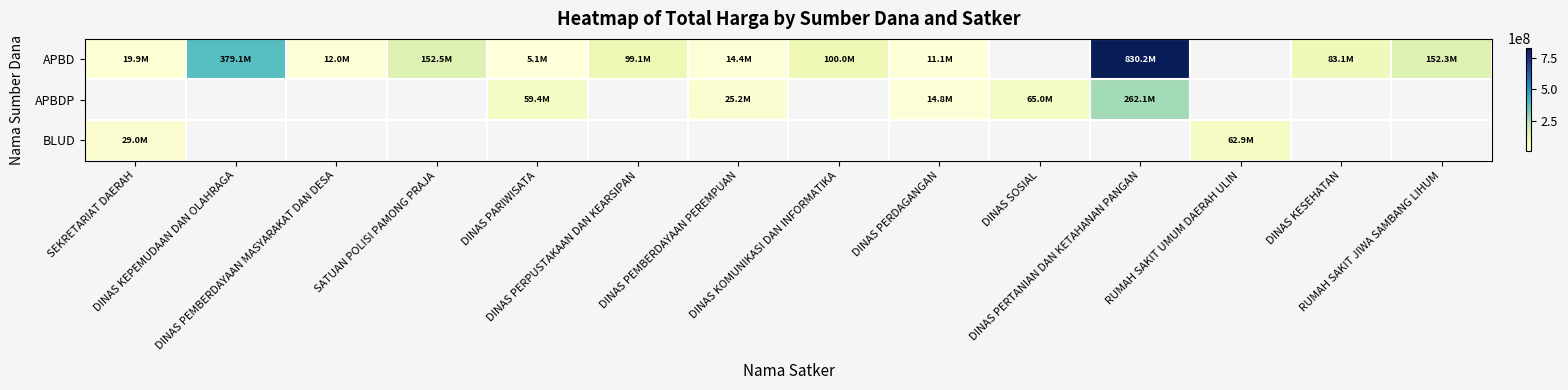

Is it true that APBD equals 83083505.0 at DINAS KESEHATAN?

True